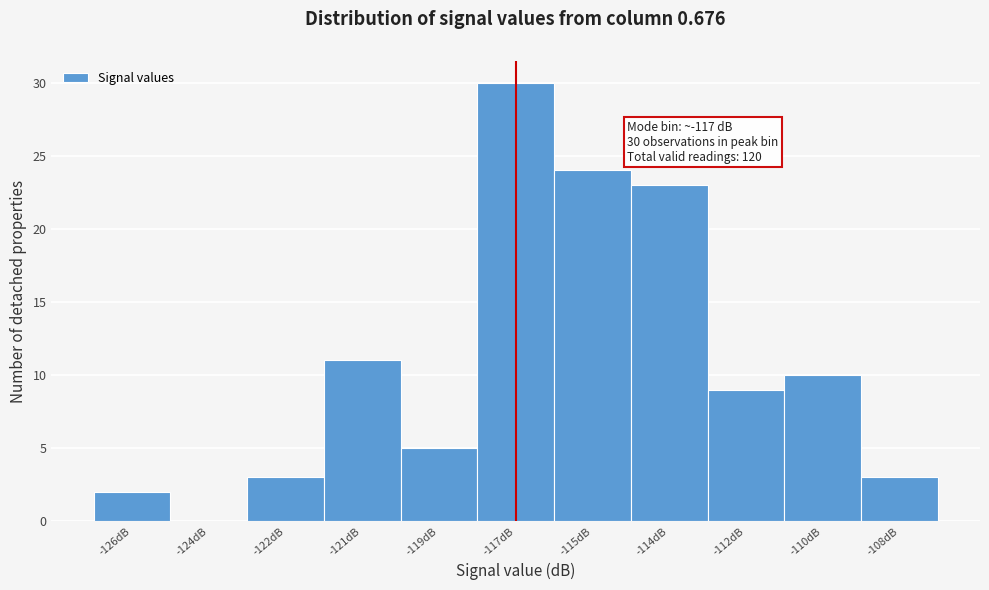

Reading left to right, extract all data points from this chart.

-126dB=2	-124dB=0	-122dB=3	-121dB=11	-119dB=5	-117dB=30	-115dB=24	-114dB=23	-112dB=9	-110dB=10	-108dB=3